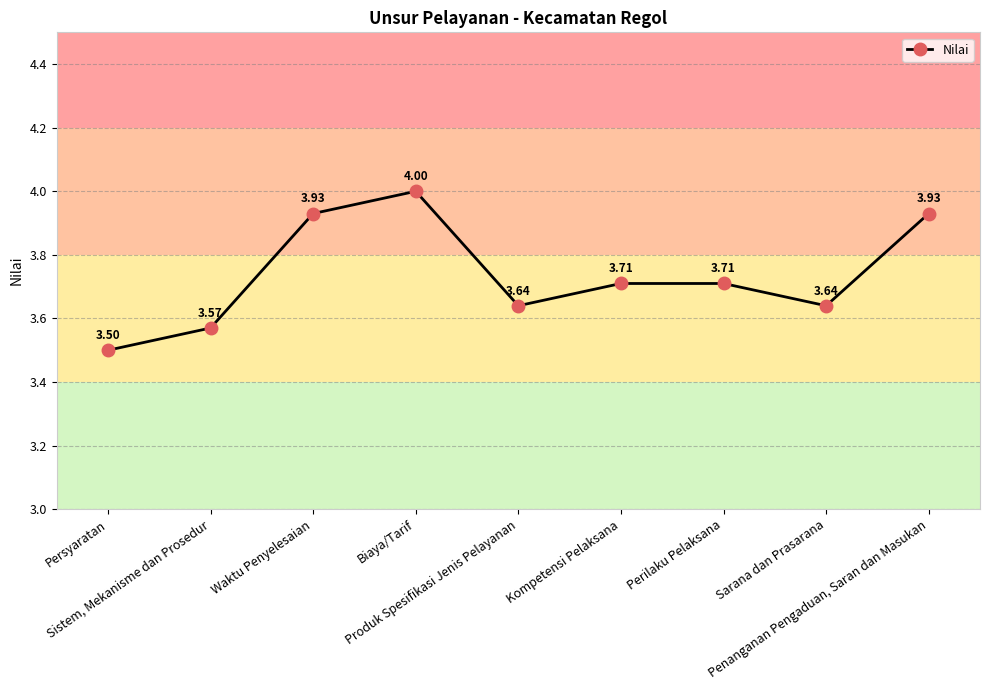

How many points are lower than both their immediate neighbors (excluding endpoints)?

2